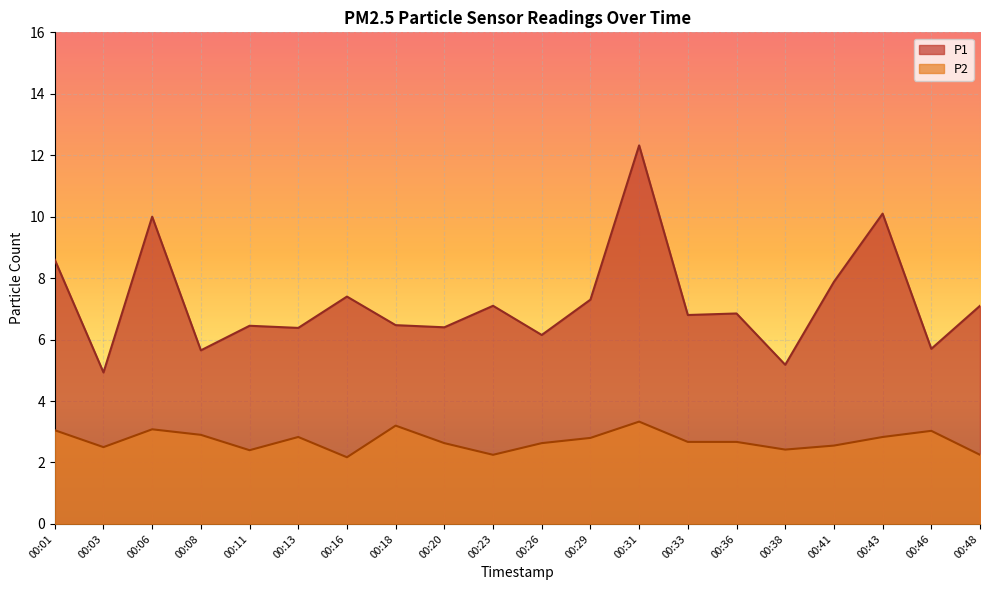

What is the approximate value of P2 at 00:03?

2.5